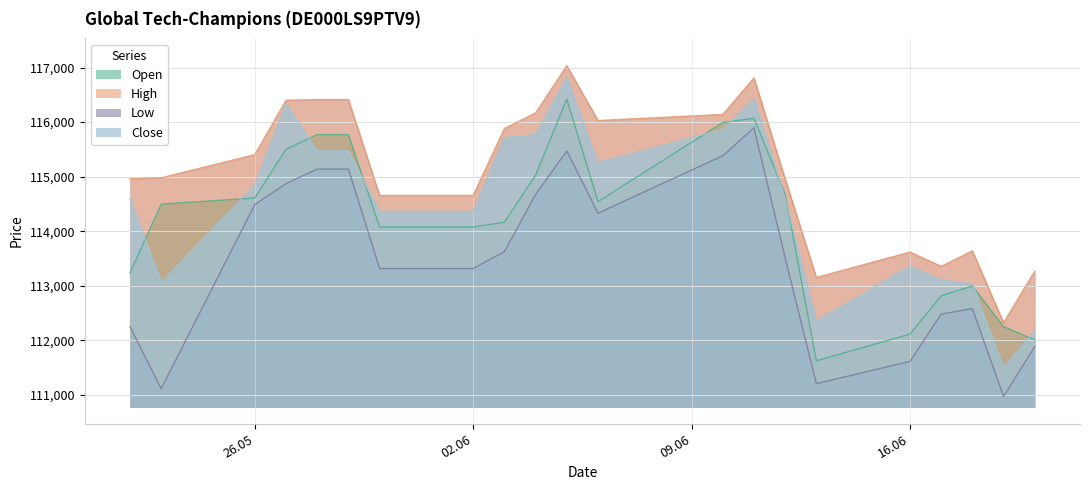

What is the highest value of the Close series?

116819